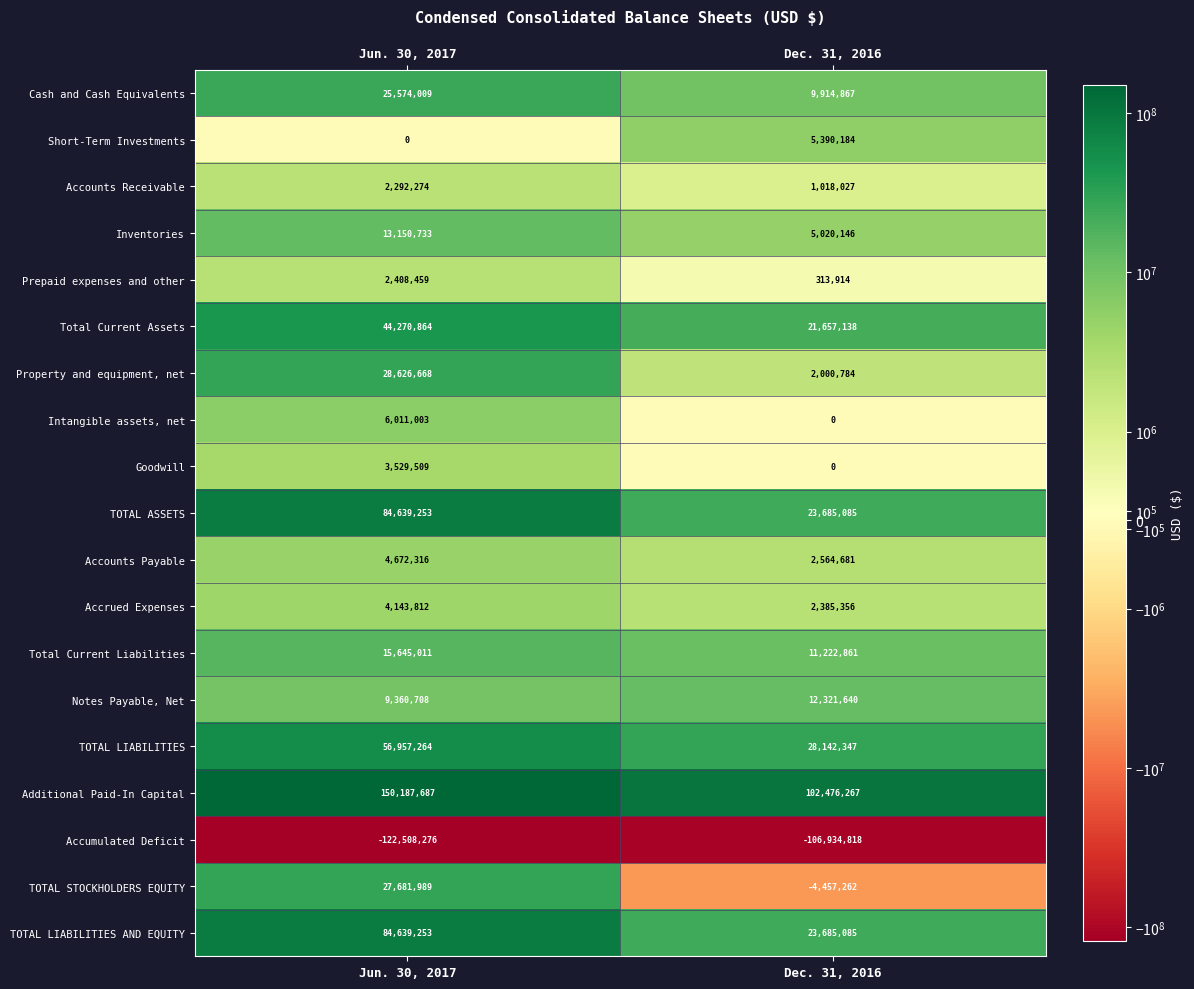

What is the spread (max minus min) of values at Jun. 30, 2017?

272695963